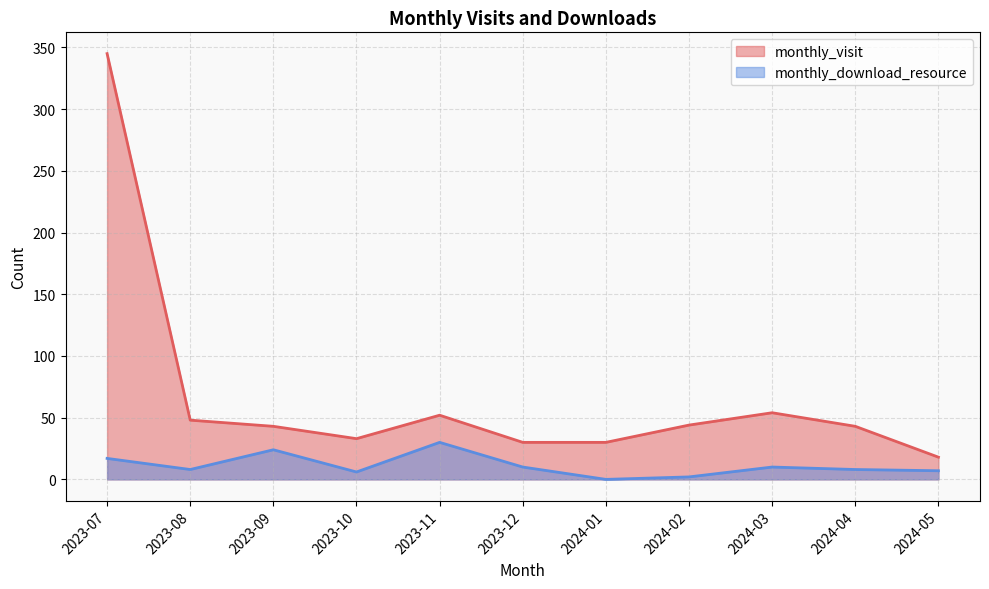

The monthly_visit series shows 52 at 2023-11. True or false?

True